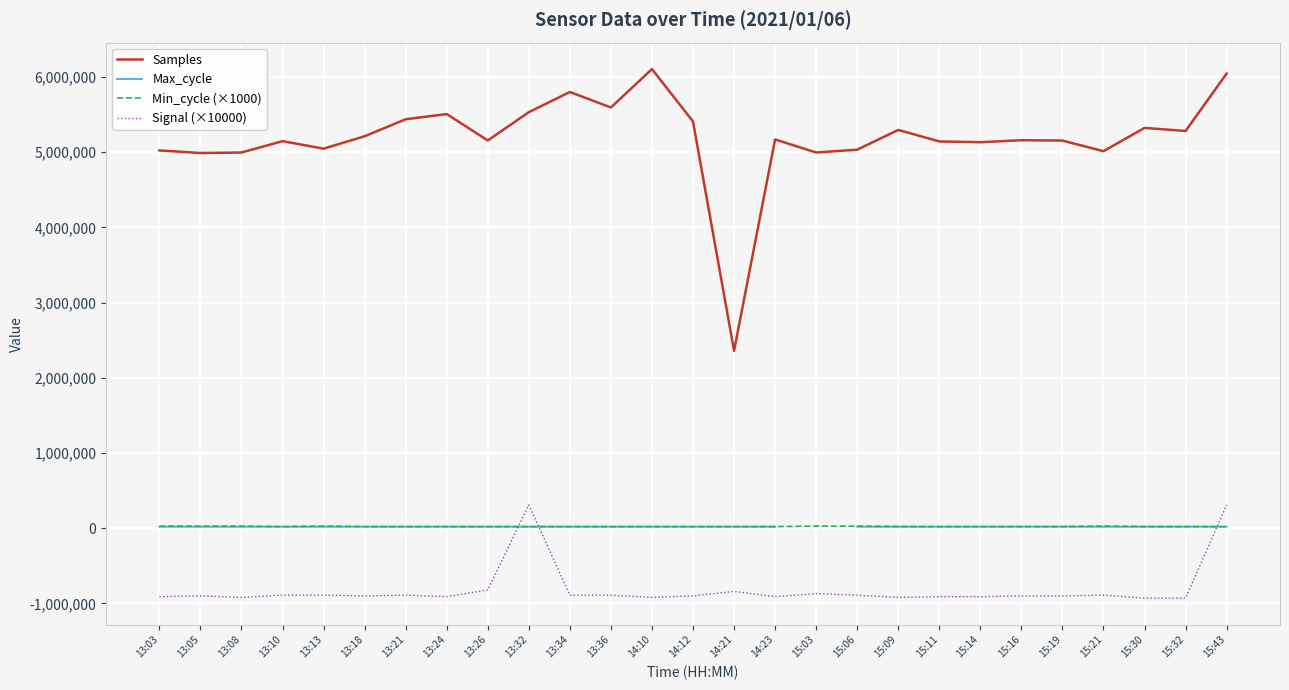

Which series has the largest range (max minus min)?

Samples